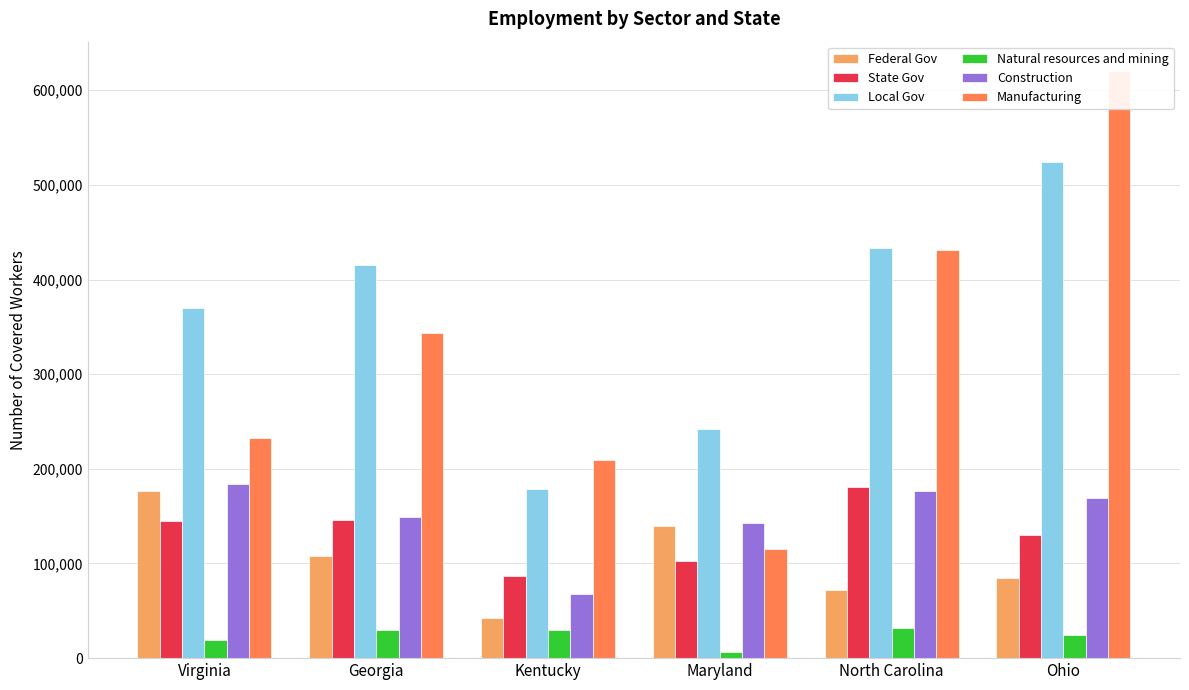

At which label is Natural resources and mining closest to 19176?

Virginia